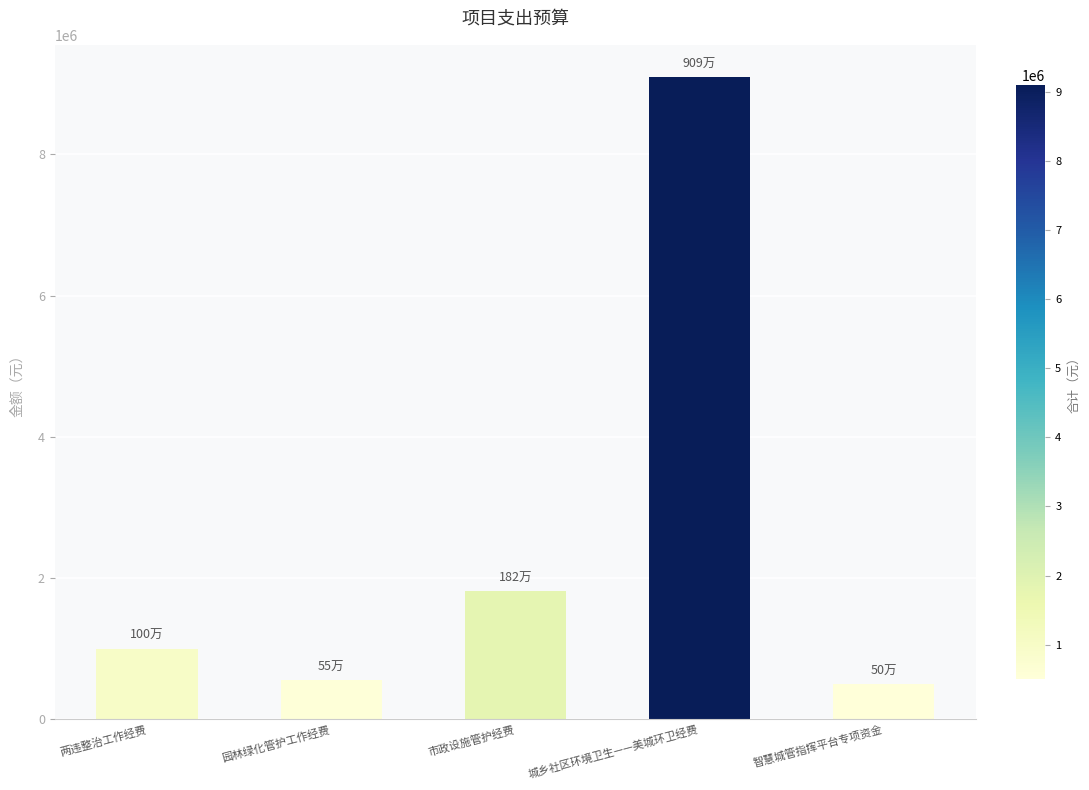

Count the number of data series in this chart.

1